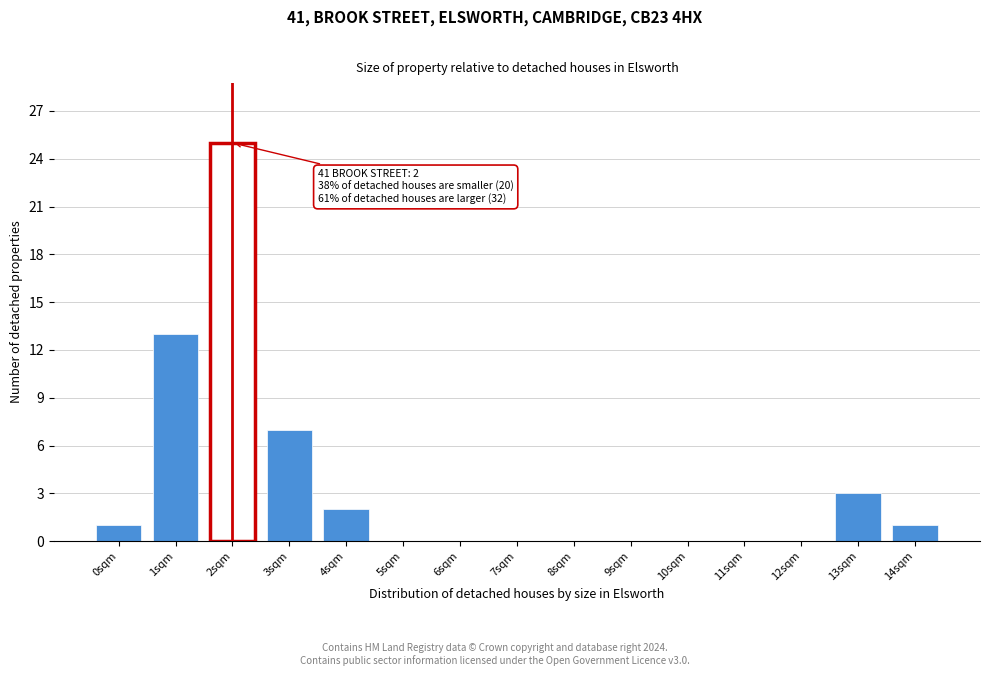

Reading left to right, list all the values displayed in this chart.

0sqm=1	1sqm=13	2sqm=25	3sqm=7	4sqm=2	5sqm=0	6sqm=0	7sqm=0	8sqm=0	9sqm=0	10sqm=0	11sqm=0	12sqm=0	13sqm=3	14sqm=1